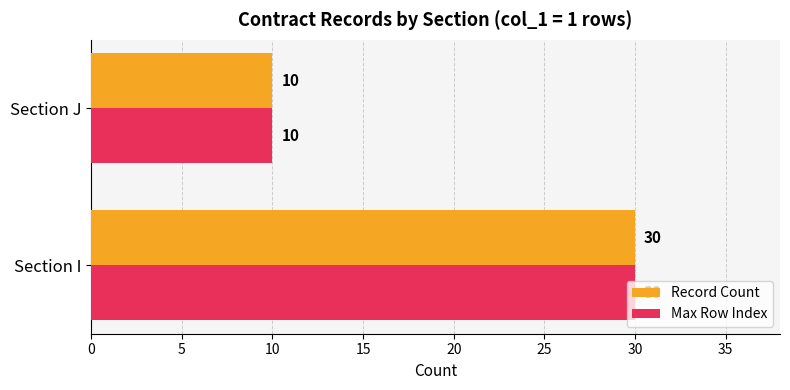

True or false: Record Count has a value of 4 at Section J.

False